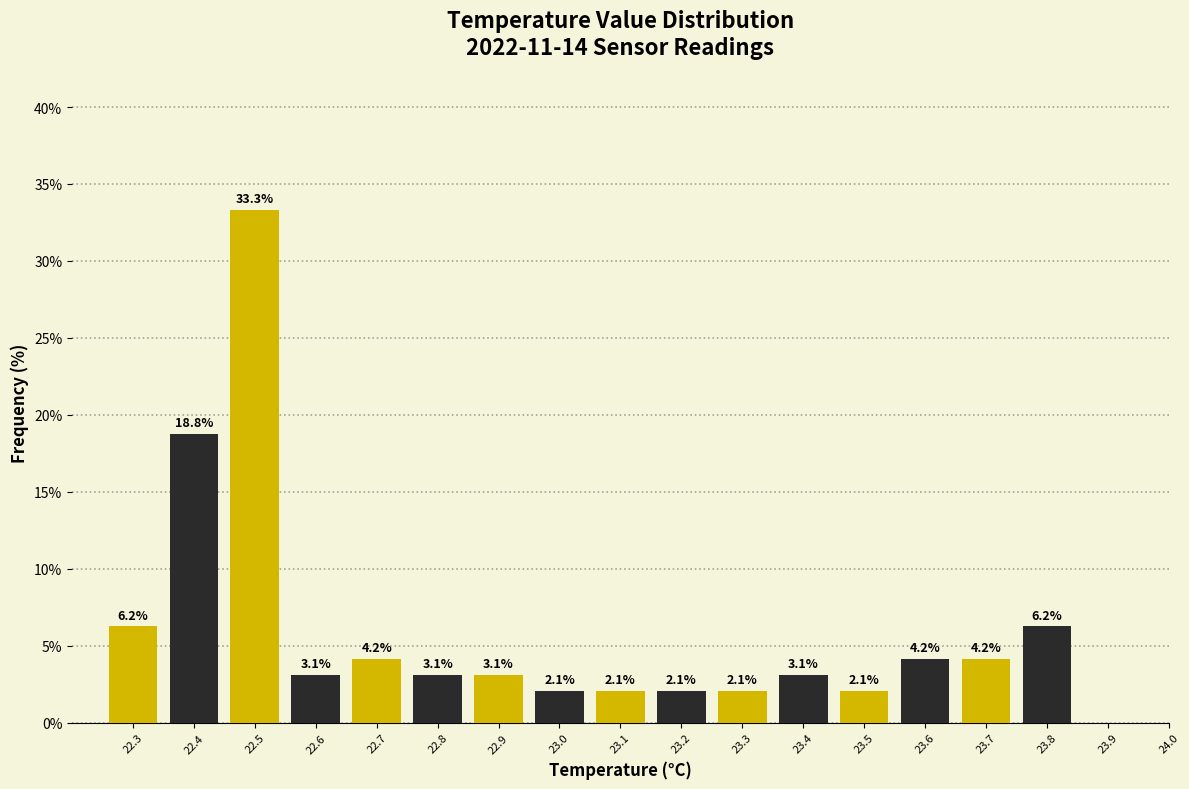

At which category is the sum across all series the highest?

22.5